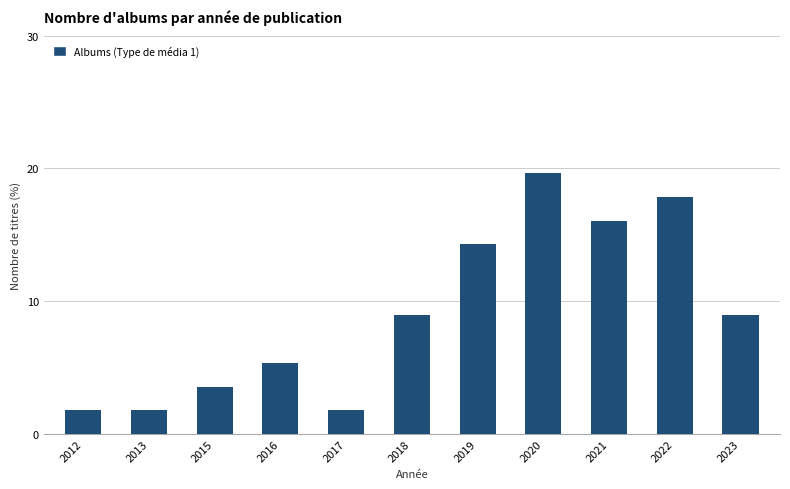

Reading left to right, what are all the values shown in this chart?

1.8	1.8	3.6	5.4	1.8	8.9	14.3	19.6	16.1	17.9	8.9